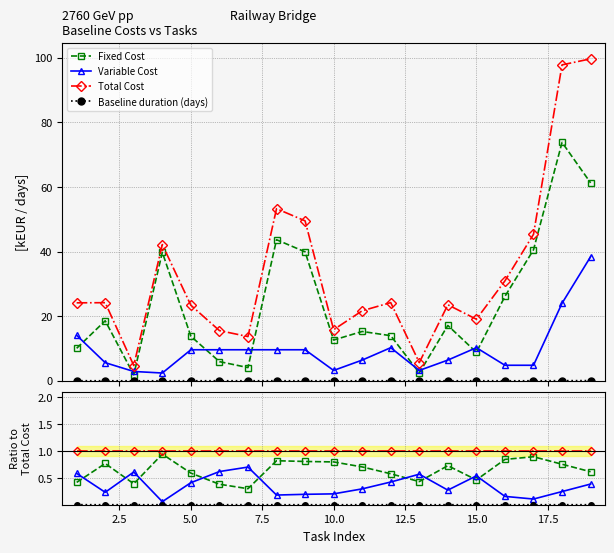

The Total Cost series shows 1.3 at 11. True or false?

False